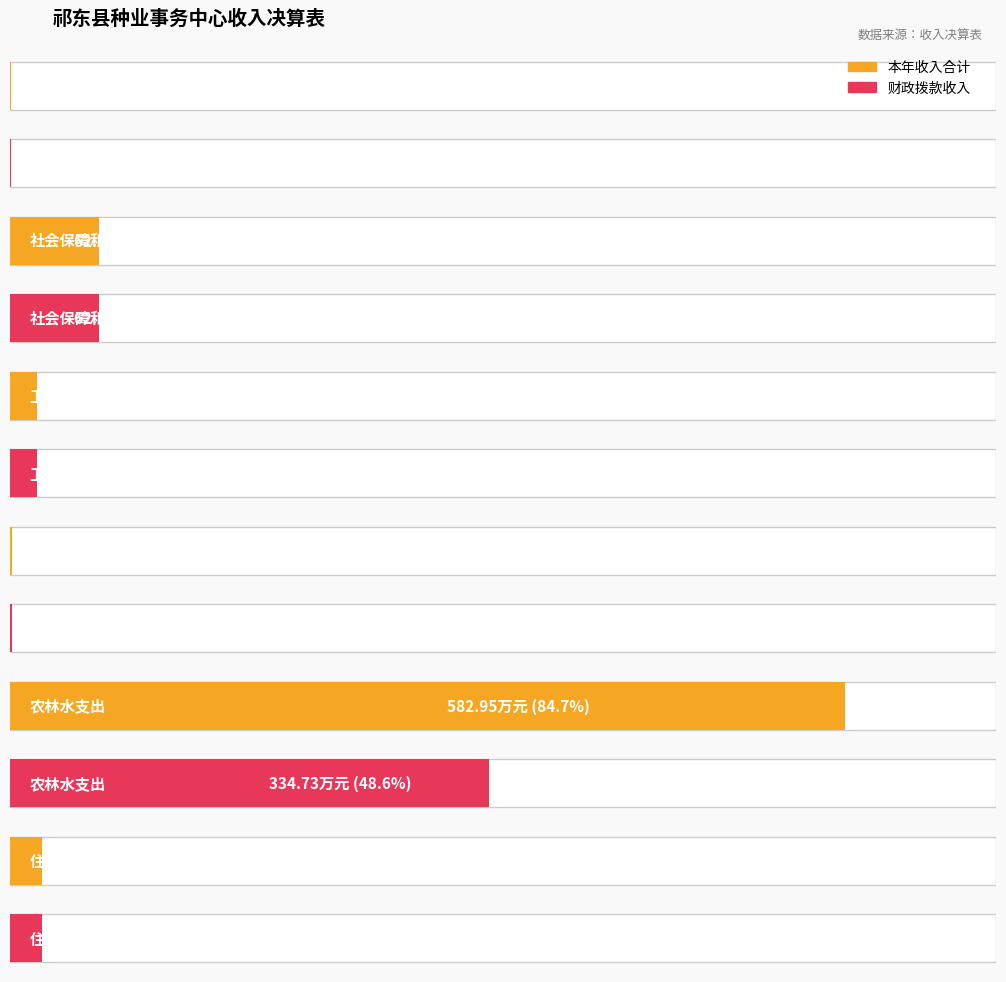

Reading right to left, extract all data points from this chart.

本年收入合计: 22.2	583.0	1.2	19.1	62.2	0.9
财政拨款收入: 22.2	334.7	1.2	19.1	62.2	0.9